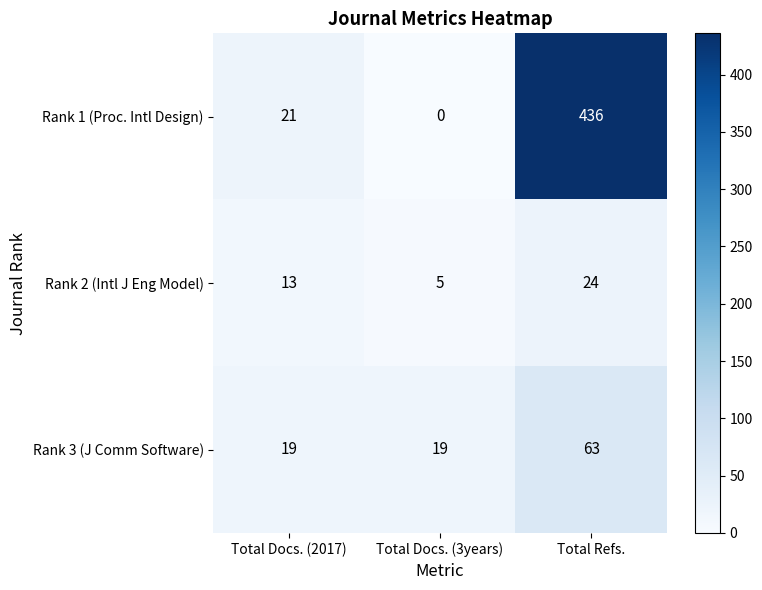

What is the spread (max minus min) of values at Total Docs. (2017)?

8